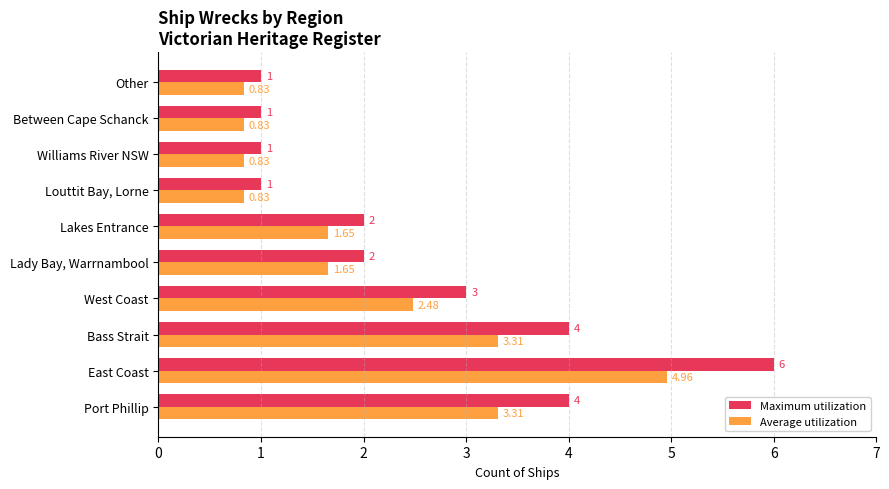

At which category is the sum across all series the highest?

East Coast